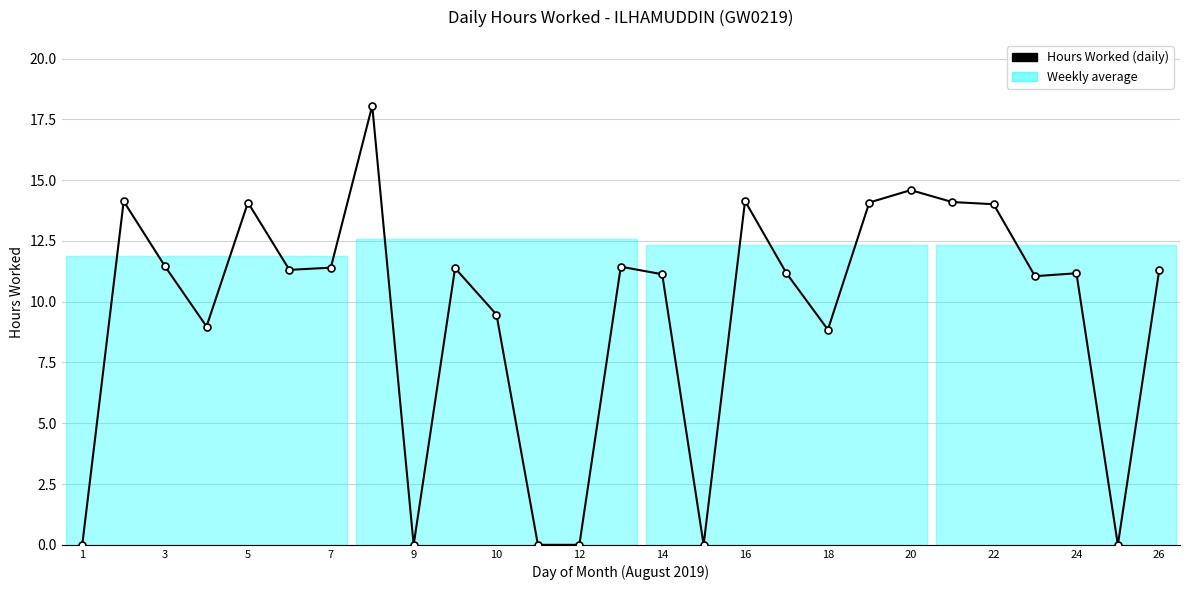

True or false: there are more than 1 points higher than both neighbors.

True